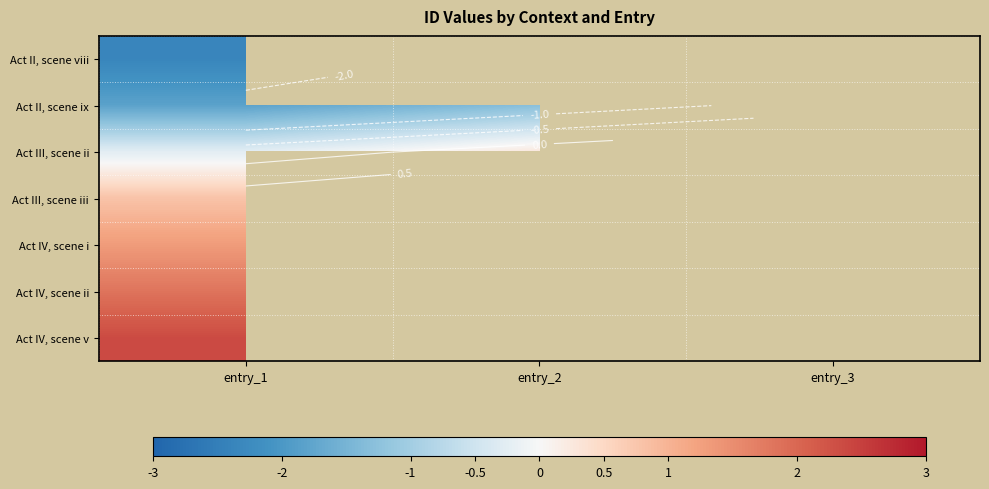

Between entry_1 and entry_3, which is larger?

entry_3